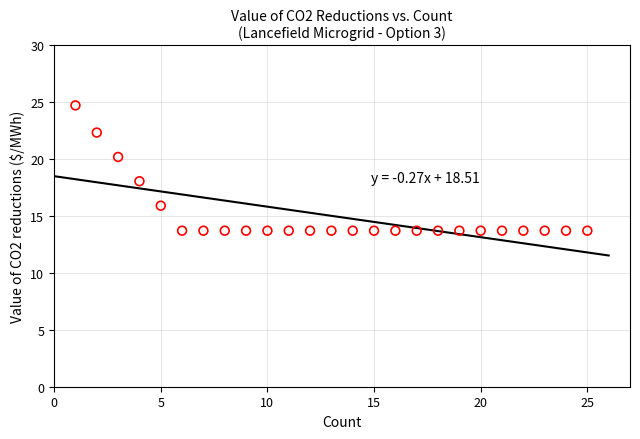

What is the range of Y values (max minus min)?

11.0